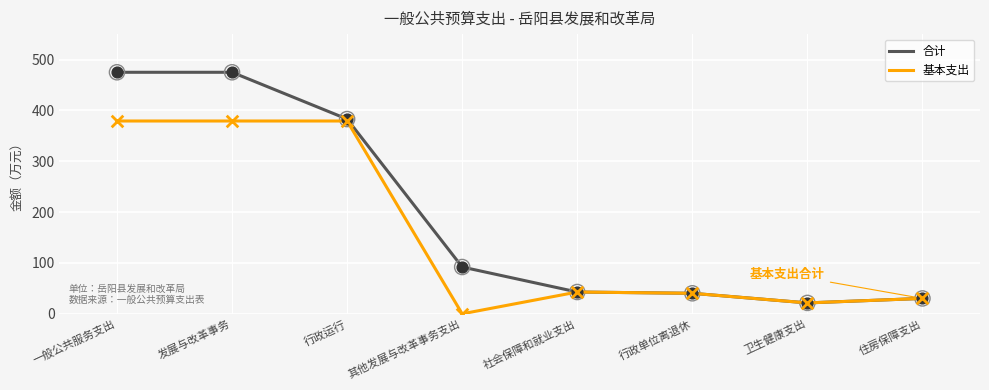

What are all the series names shown in the legend?

合计, 基本支出